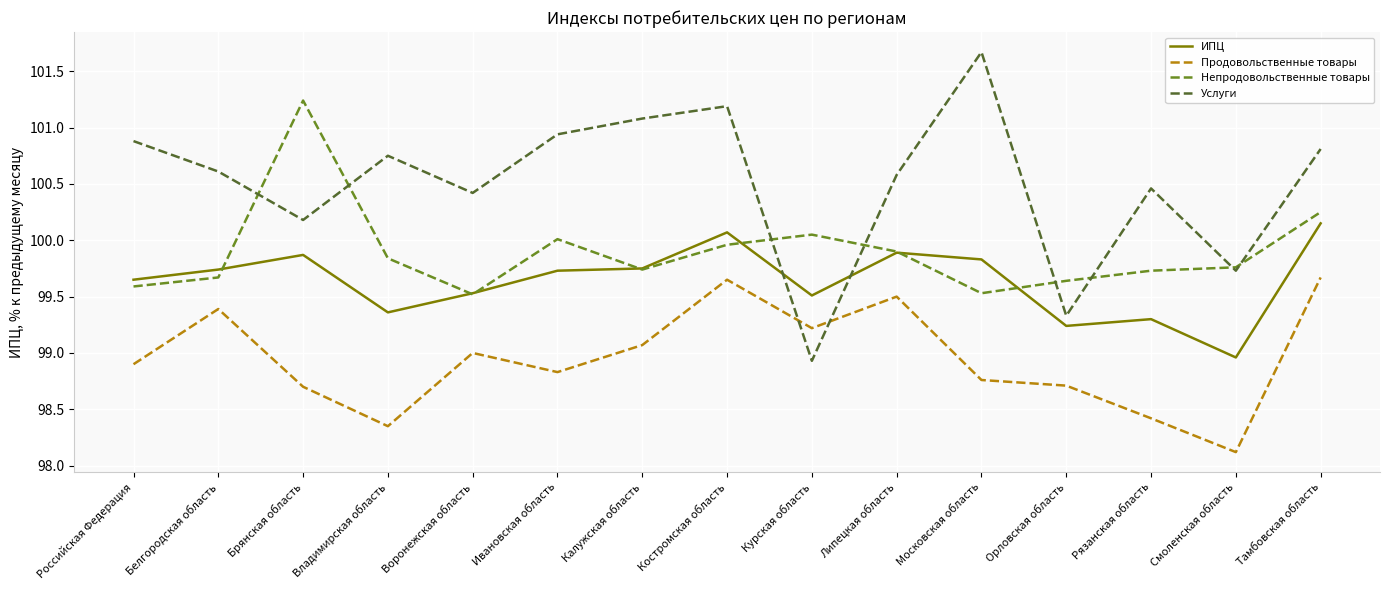

Does the chart display data point markers on the line(s)?

No